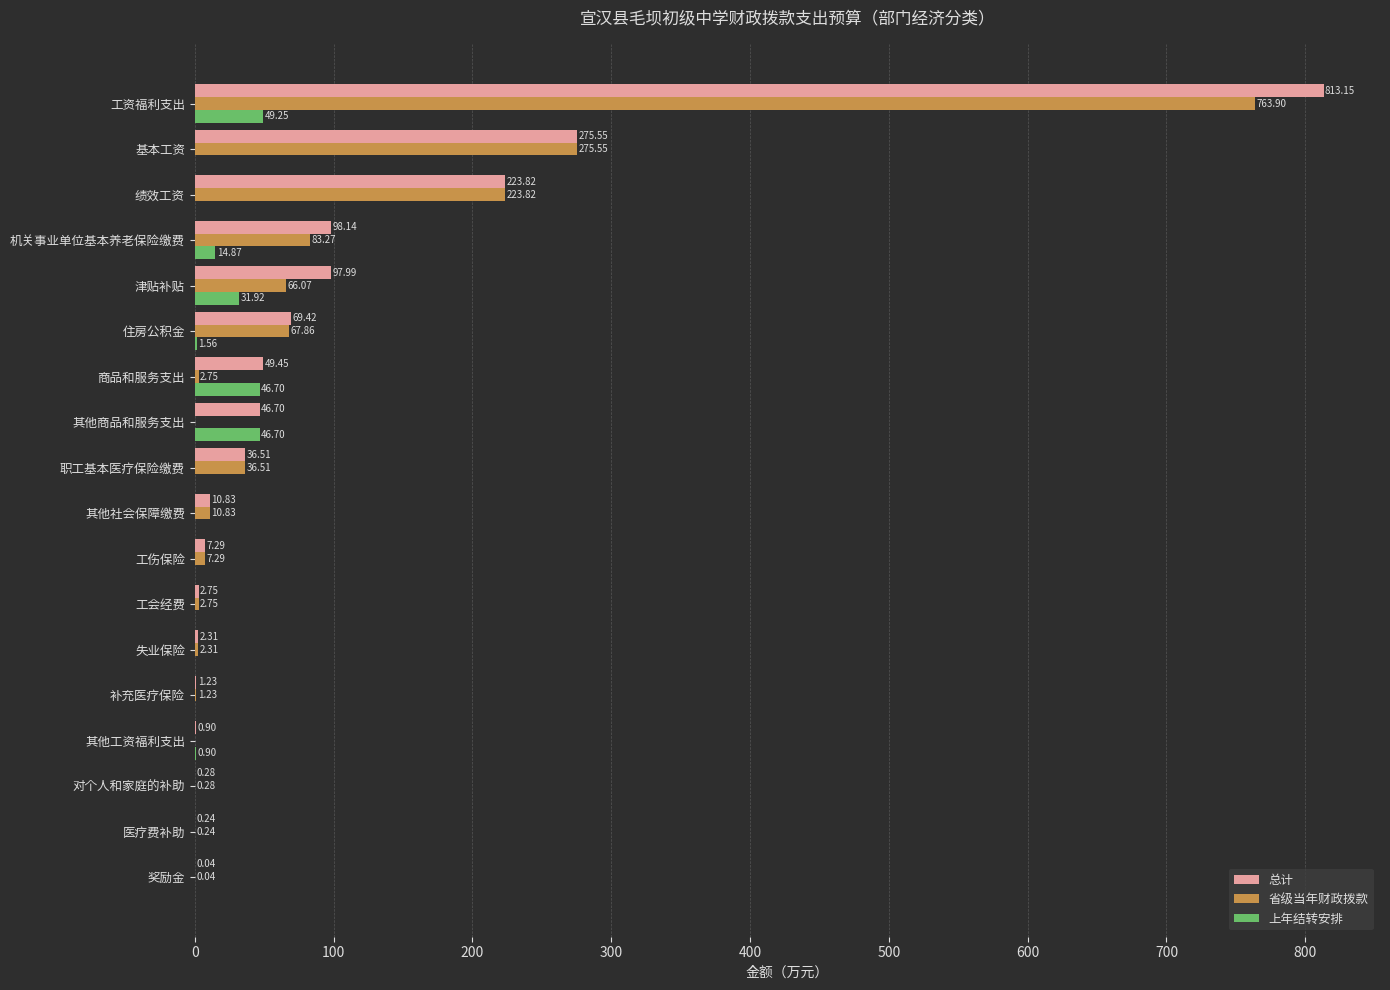

Which series has the largest range (max minus min)?

总计